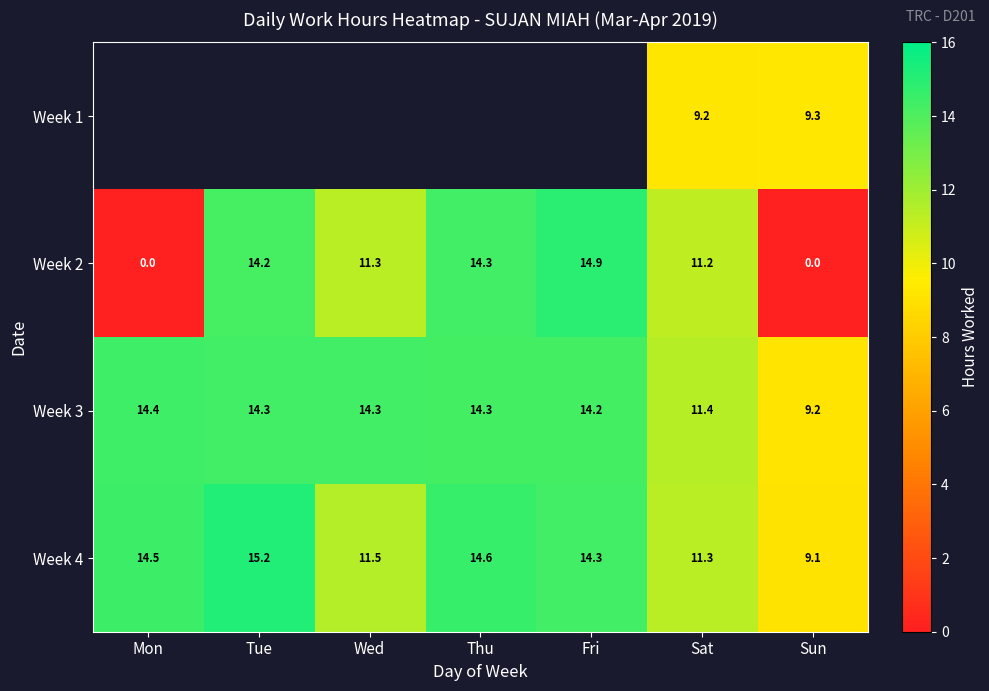

Where is Week 2 nearest to the value 7?

Sat